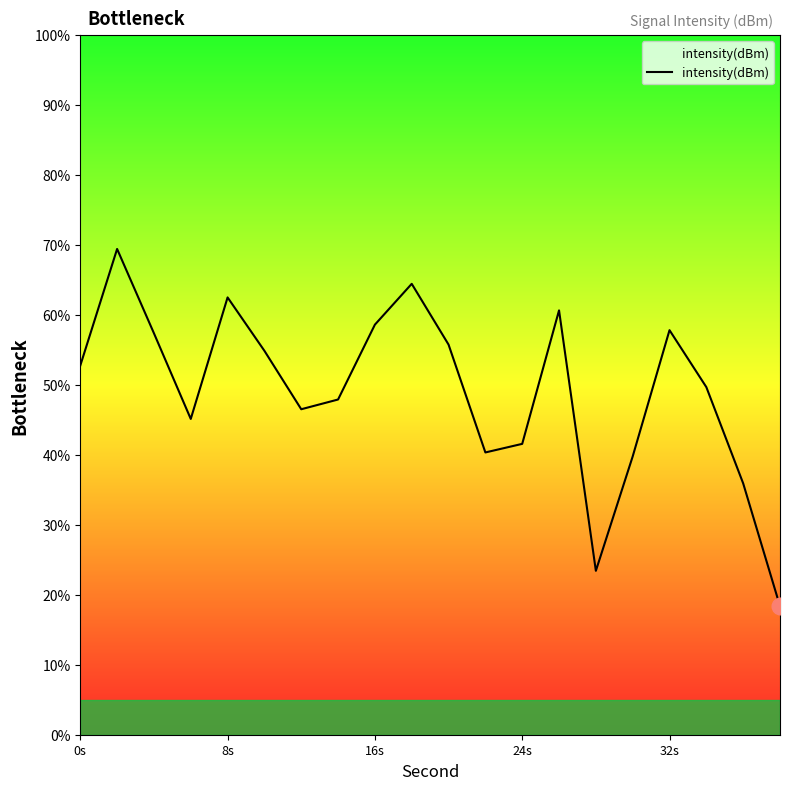

What is the minimum value shown in the chart?

18.4